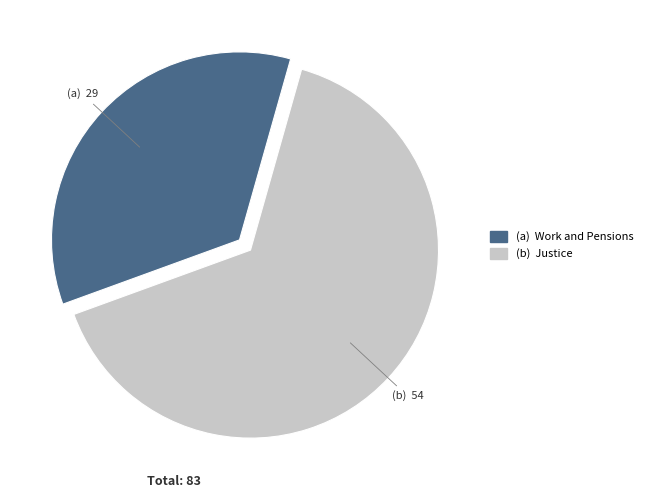

Is there any slice that represents more than half of the pie?

Yes